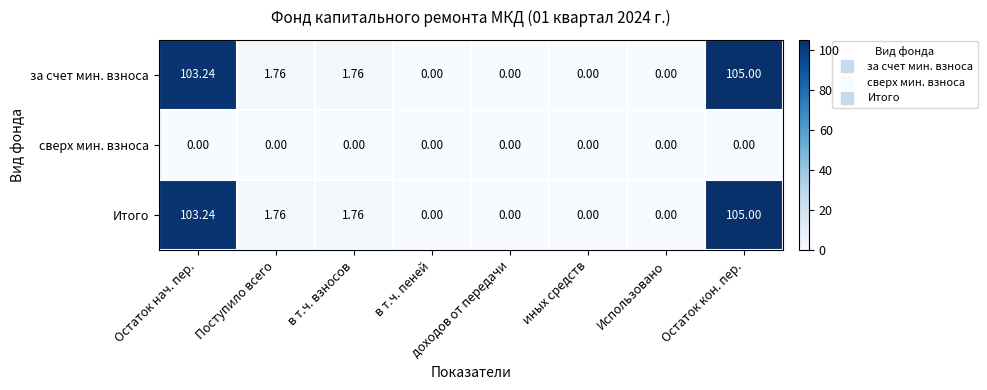

At which label does Итого first exceed 1?

Остаток нач. пер.